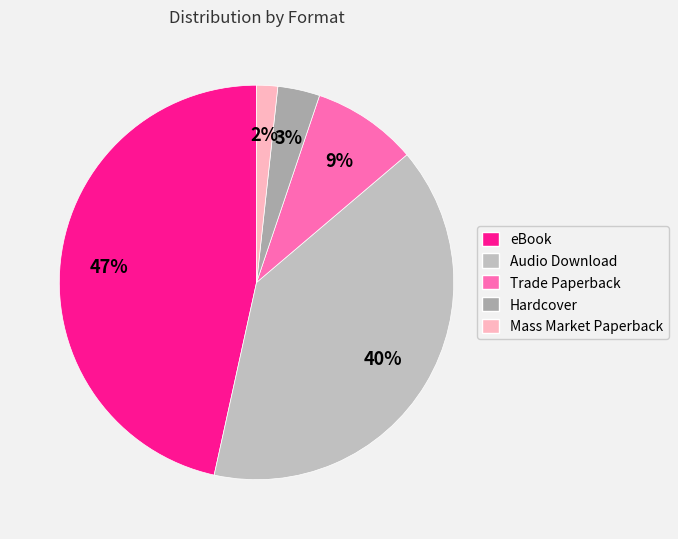

To the nearest percent, what is the combined percentage of Hardcover and Audio Download?

43%